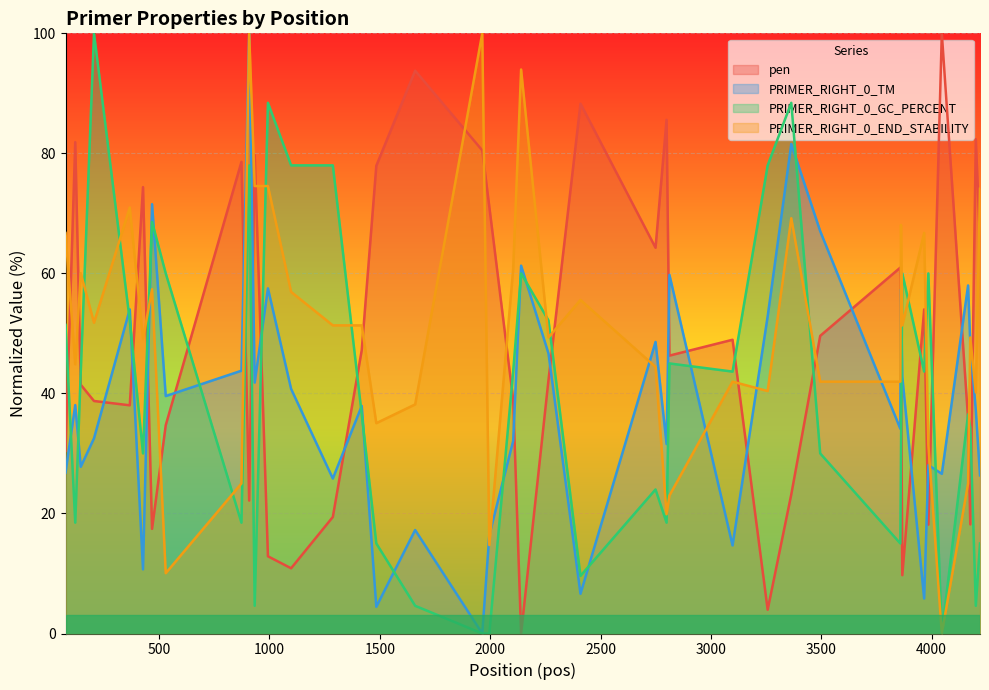

True or false: pen and PRIMER_RIGHT_0_END_STABILITY cross at least once.

True